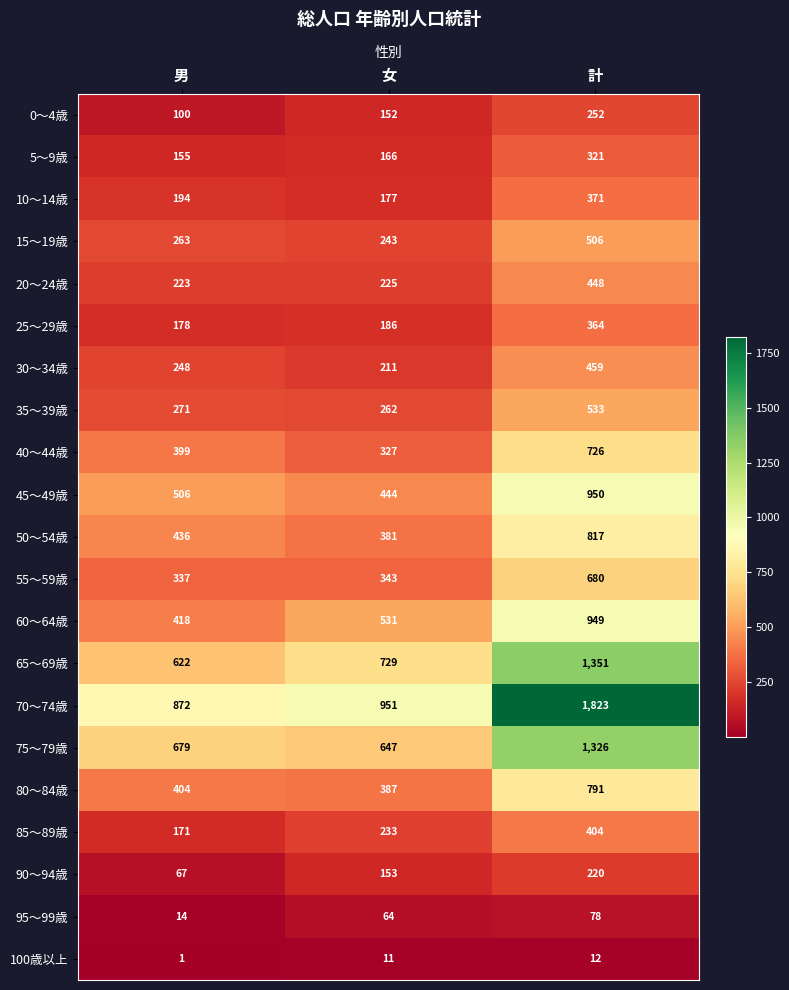

What is the total value across all series at 女?

6823